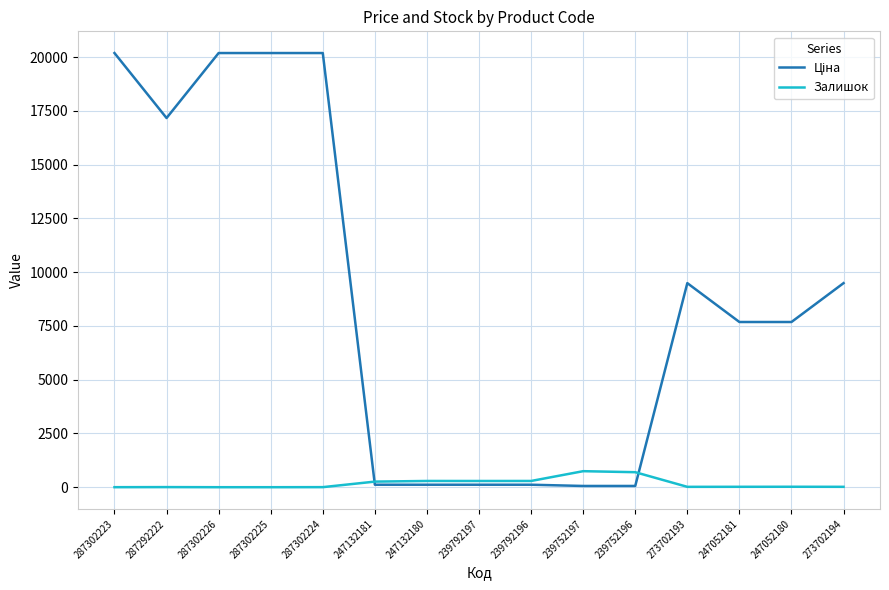

What is the greatest value displayed?

20186.0